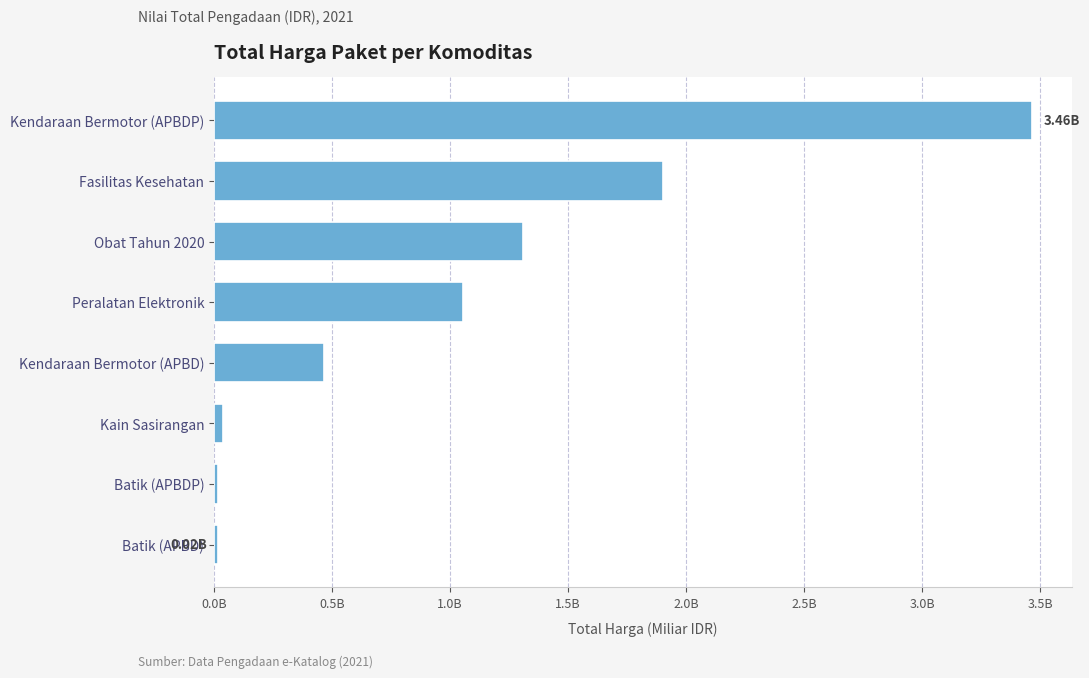

What is the difference between the maximum and second lowest values?

3.4